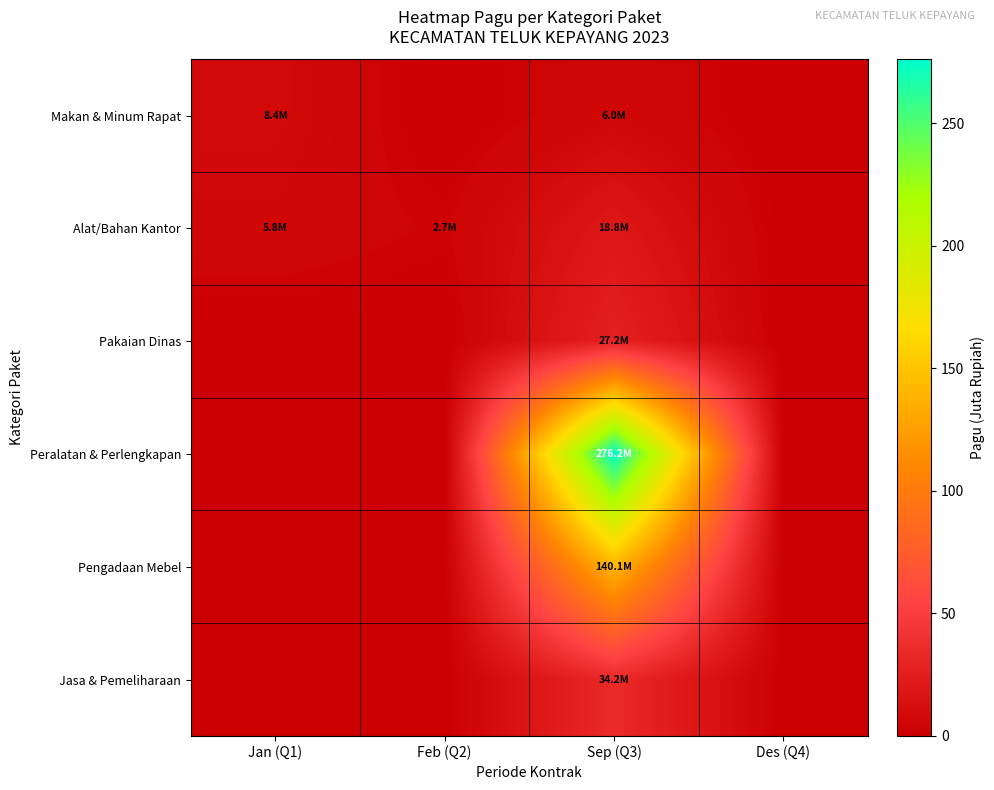

Reading left to right, extract all data points from this chart.

Makan & Minum Rapat: Jan (Q1)=8.4	Feb (Q2)=0.0	Sep (Q3)=6.0	Des (Q4)=0.0
Alat/Bahan Kantor: Jan (Q1)=5.8	Feb (Q2)=2.7	Sep (Q3)=18.8	Des (Q4)=0.0
Pakaian Dinas: Jan (Q1)=0.0	Feb (Q2)=0.0	Sep (Q3)=27.2	Des (Q4)=0.0
Peralatan & Perlengkapan: Jan (Q1)=0.0	Feb (Q2)=0.0	Sep (Q3)=276.2	Des (Q4)=0.0
Pengadaan Mebel: Jan (Q1)=0.0	Feb (Q2)=0.0	Sep (Q3)=140.1	Des (Q4)=0.0
Jasa & Pemeliharaan: Jan (Q1)=0.0	Feb (Q2)=0.0	Sep (Q3)=34.2	Des (Q4)=0.0